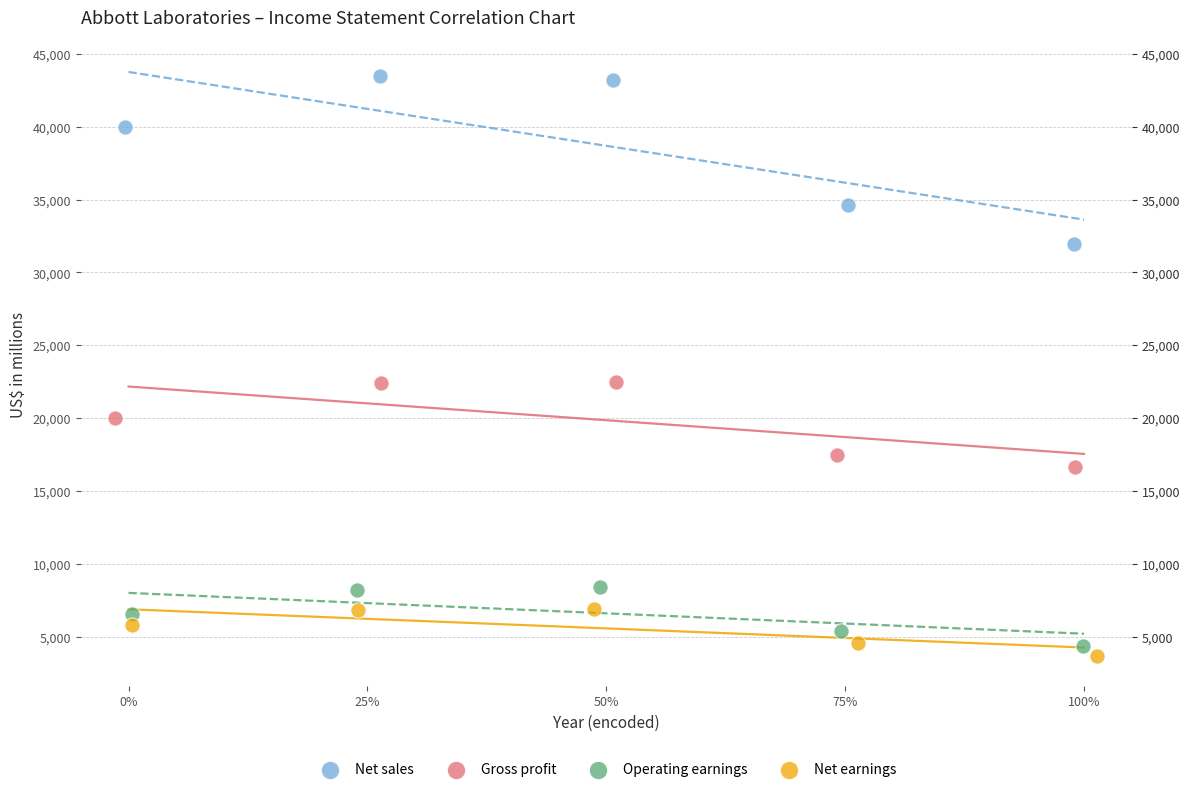

Which series has the widest spread of Y values?

Net sales